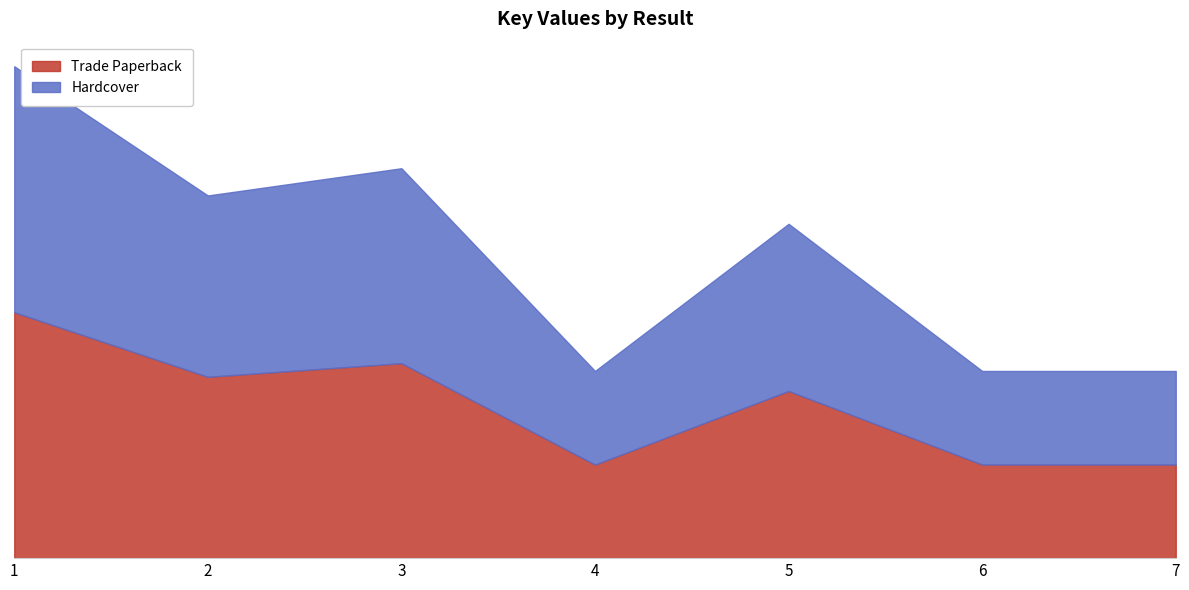

How many data points in Hardcover are above 83766016?

3